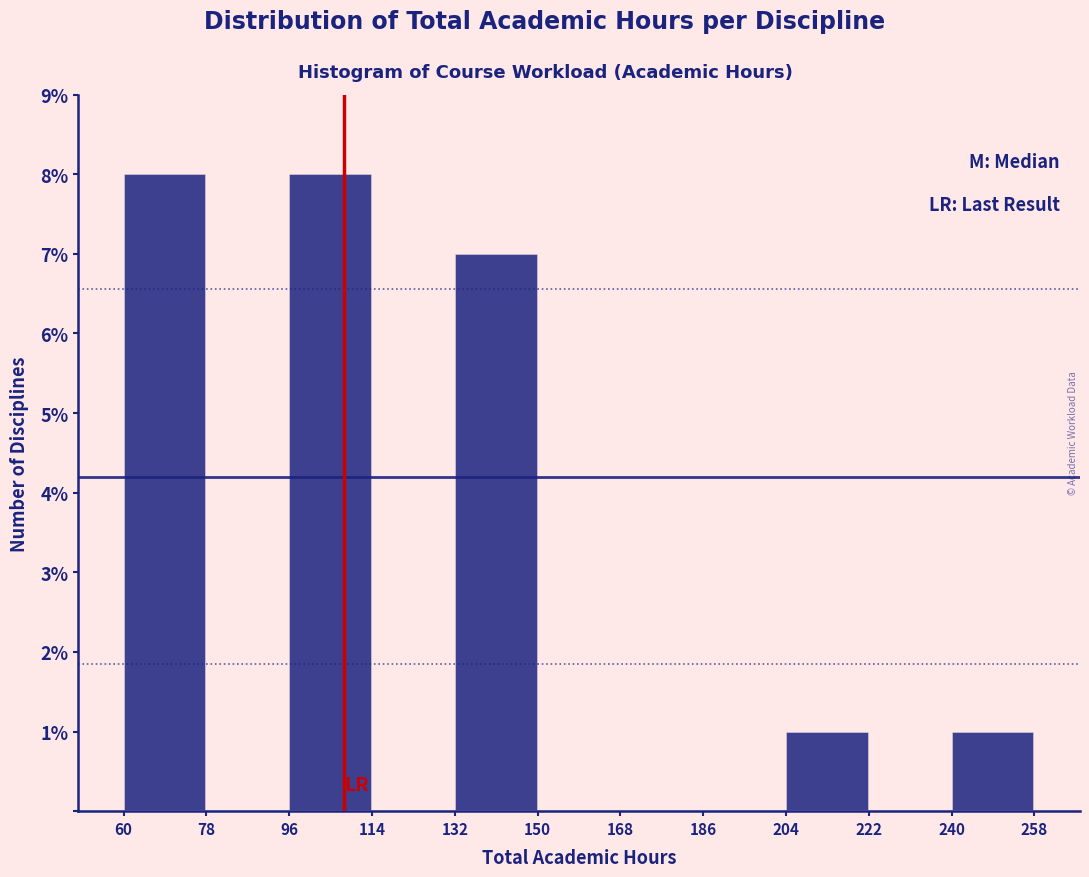

How tall is the bar that spans 204 to 222 on the x-axis? The values are not printed on the chart, so give them approximately, as read against the axis.

1